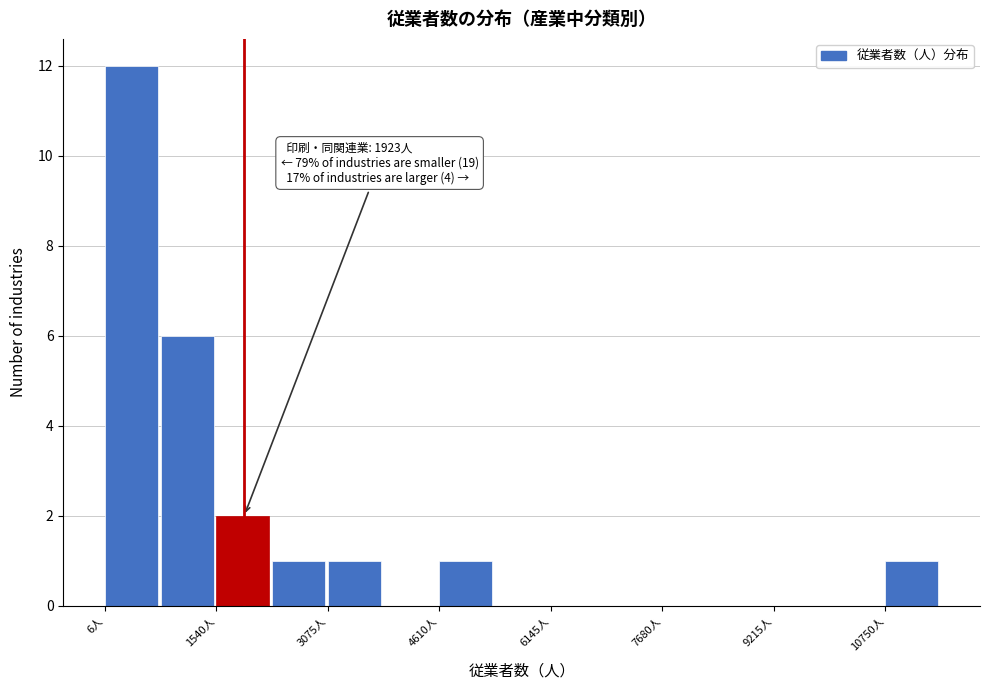

Around what value on the x-axis is the tallest bar? Give the approximate position of its centre, as read against the axis.

400